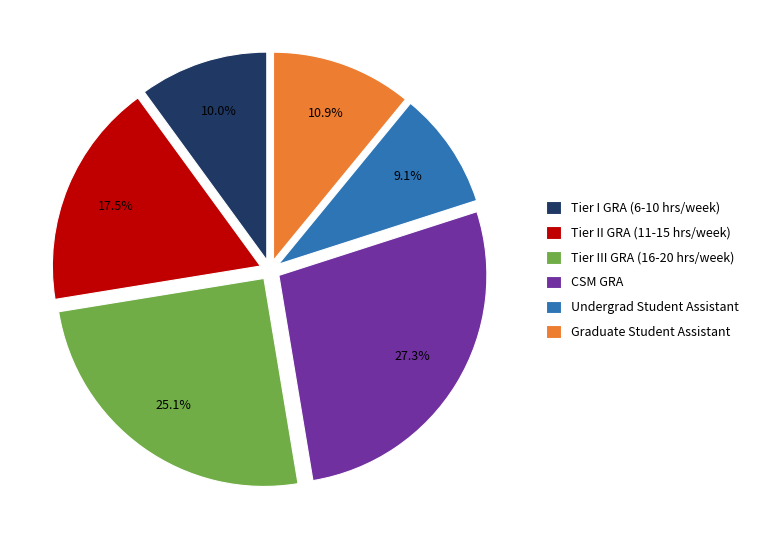

What percentage is the CSM GRA slice, to the nearest percent?

27%